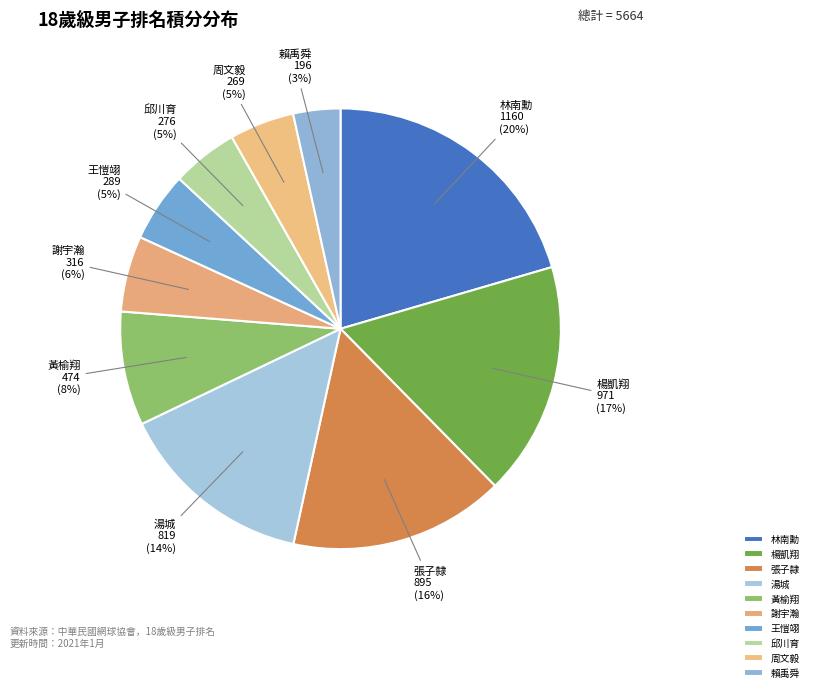

The 賴禹舜 slice represents 12% of the pie. True or false?

False